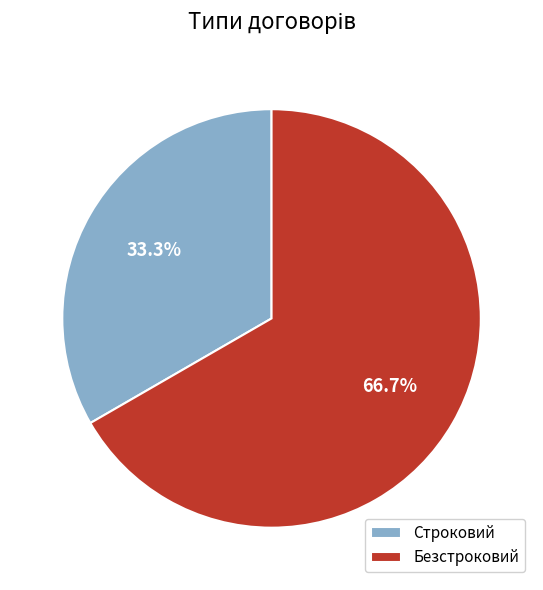

Is it true that Безстроковий is 53% of the pie?

False